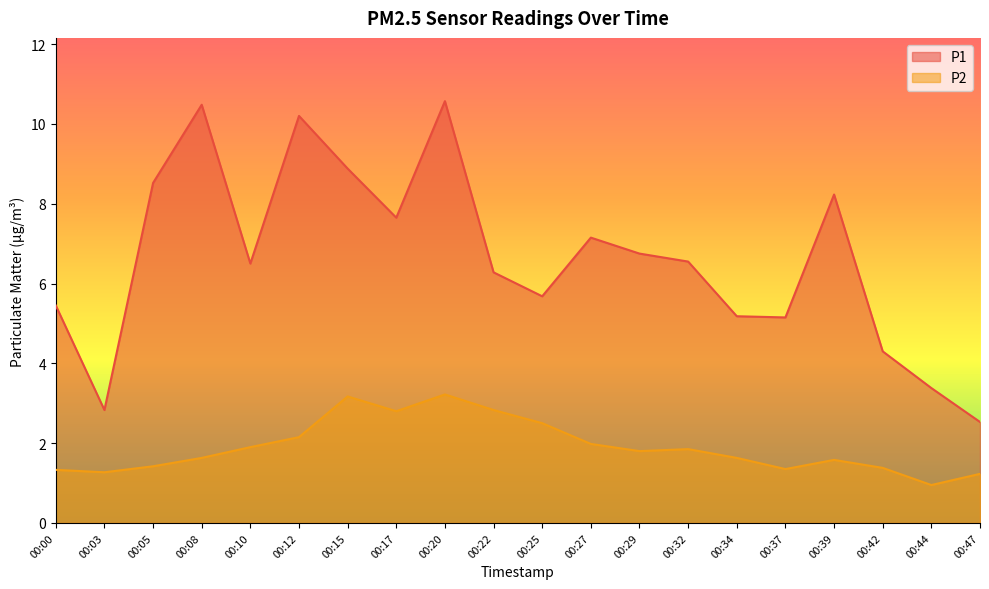

What is the value of the P2 point at the 2nd from the left?

1.3